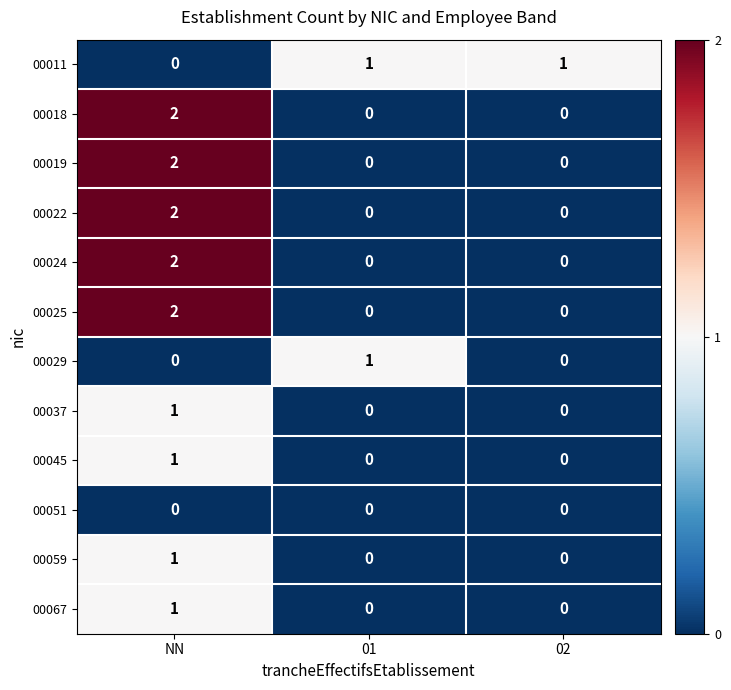

What is the greatest value displayed?

2